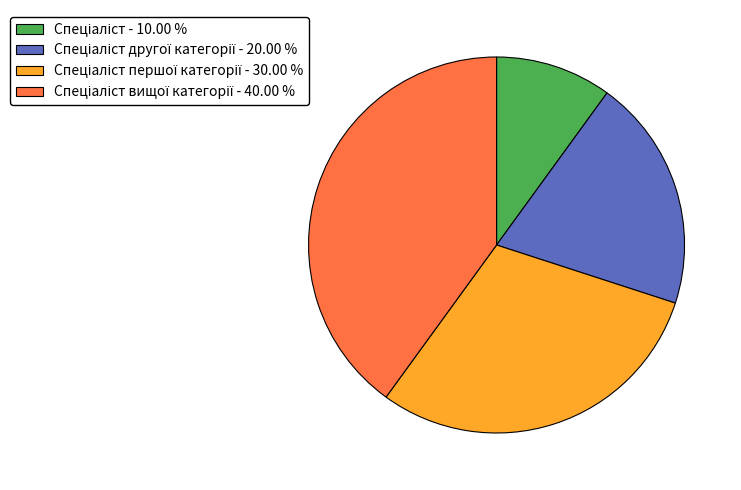

How many slices are in this pie chart?

4